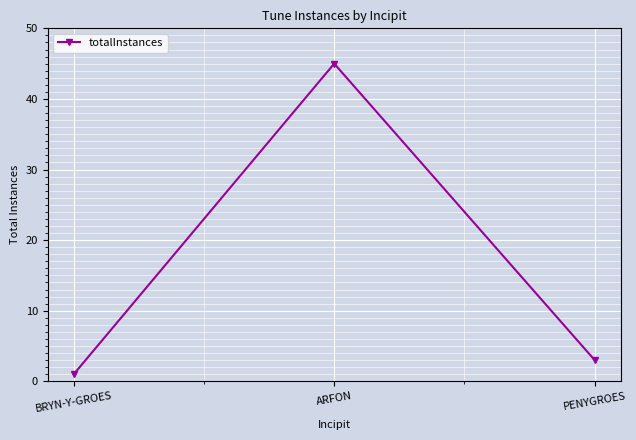

What is the average value?

16